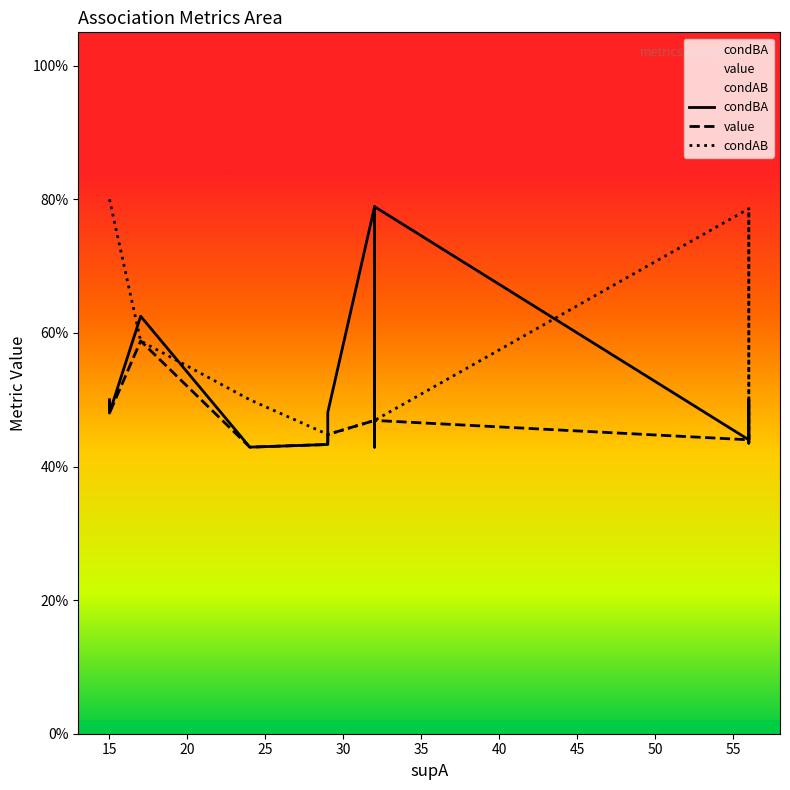

Is it true that condAB equals 0.7 at 60?

False